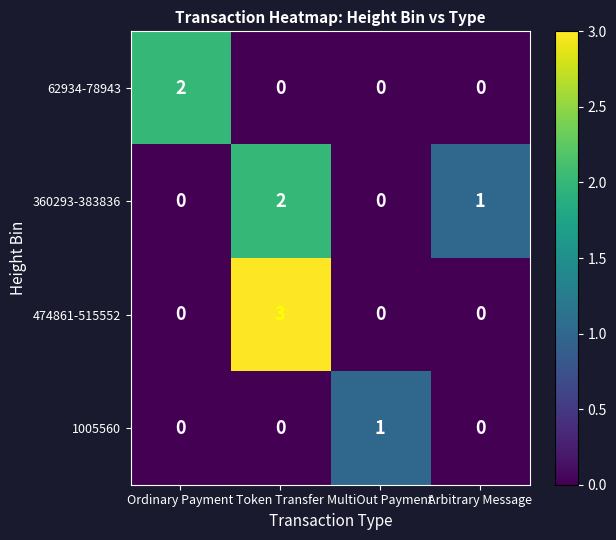

What is the spread (max minus min) of values at Ordinary Payment?

2